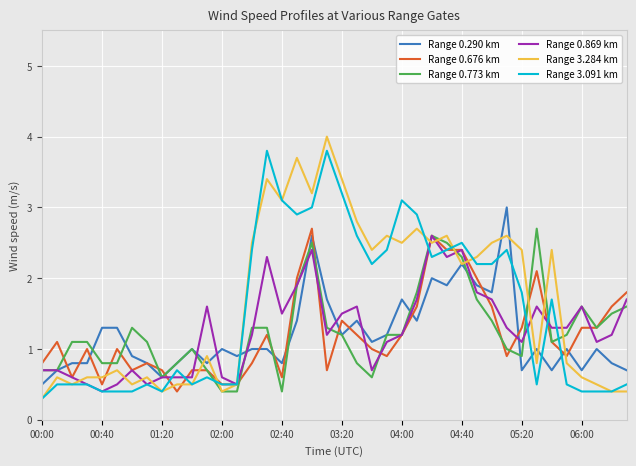

What is the minimum value shown in the chart?

0.3